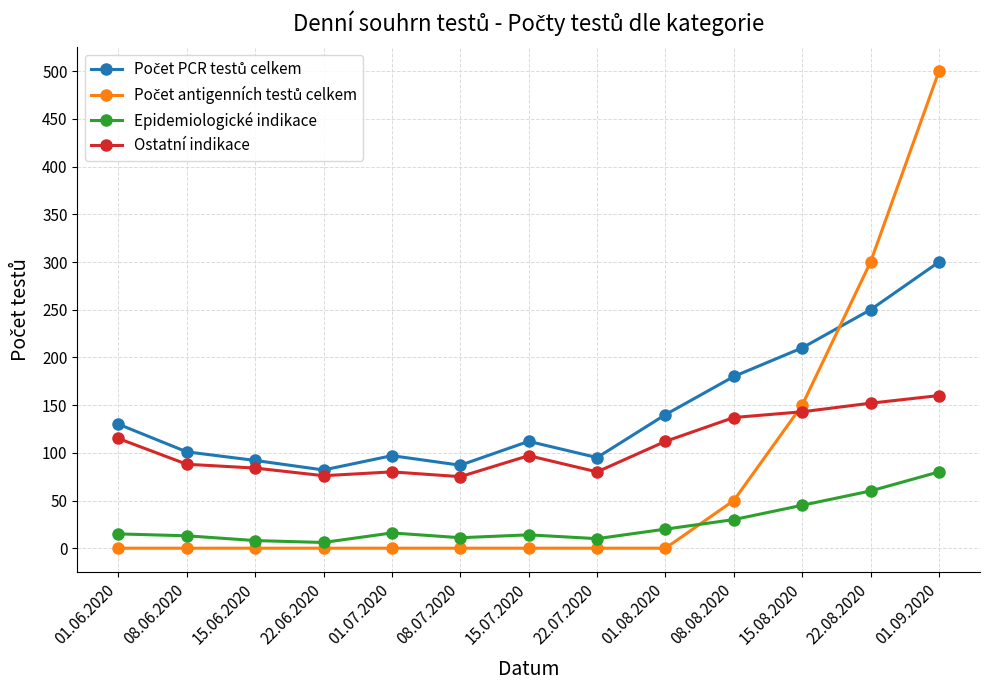

At how many categories does at least one series exceed 338?

1